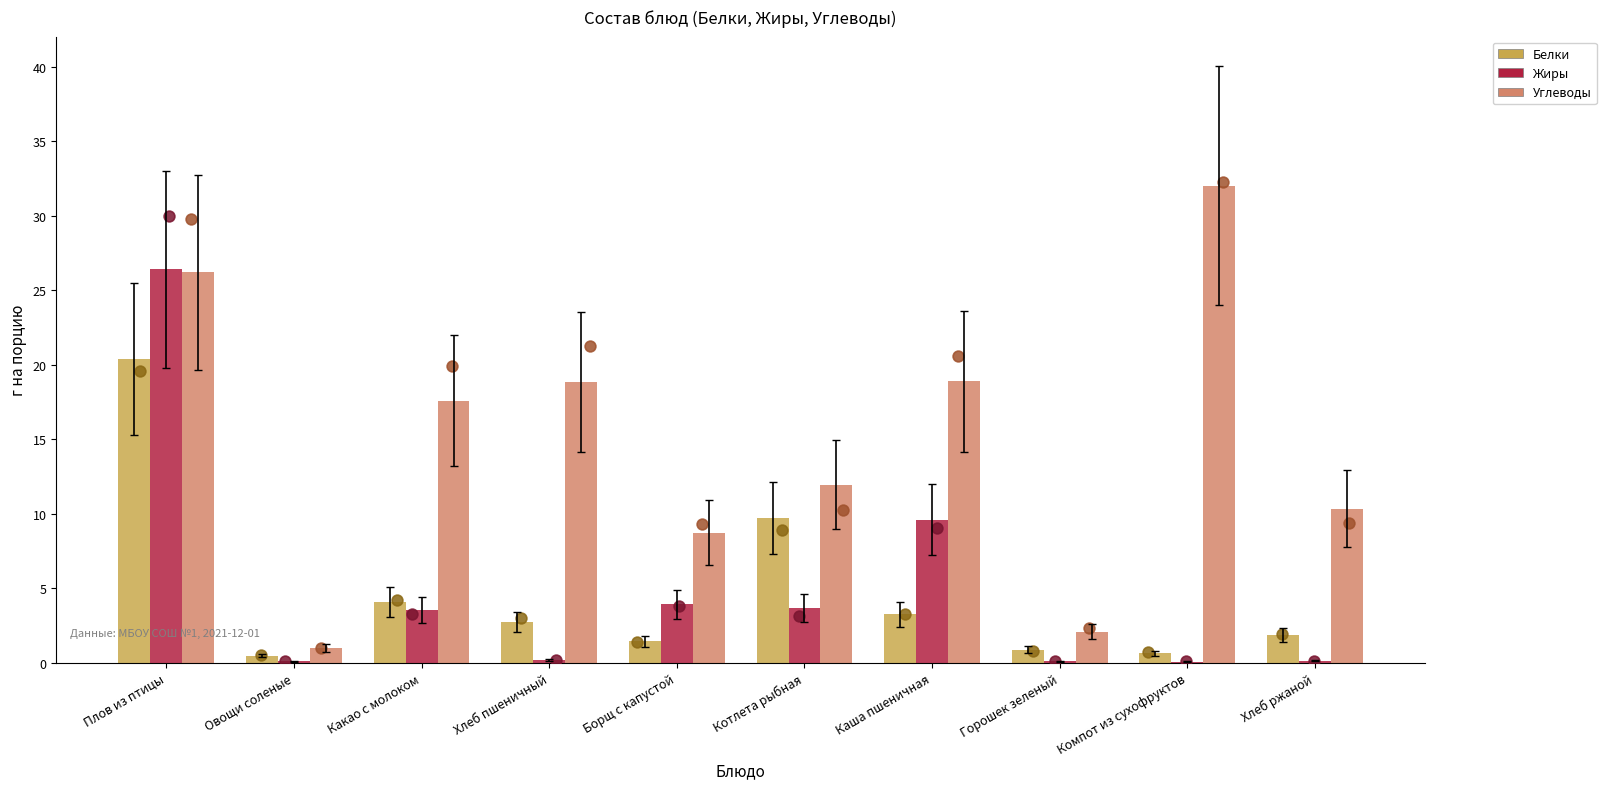

Which series has the largest total across all categories?

Углеводы